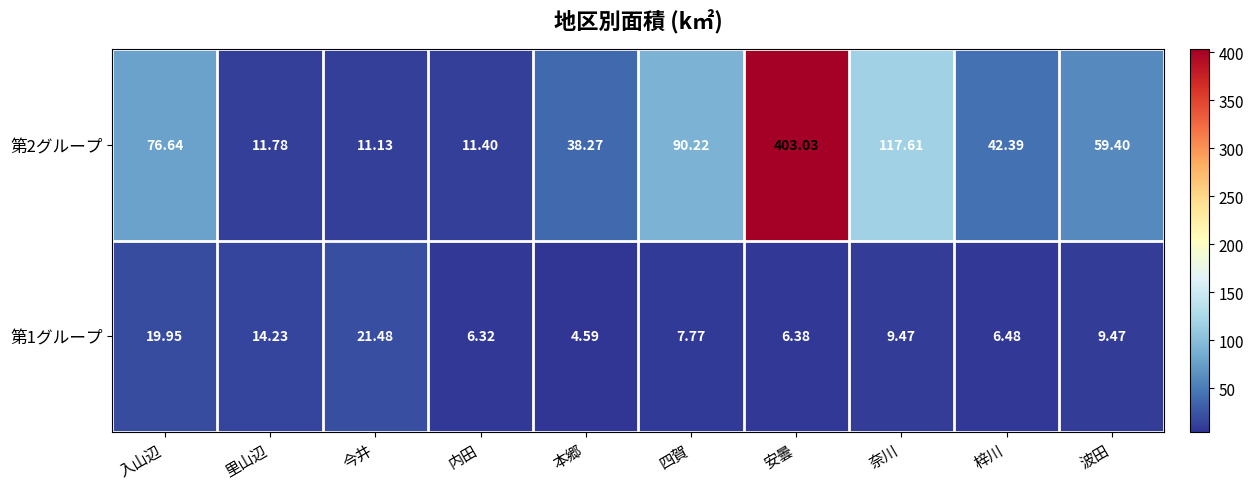

What is the minimum value shown in the chart?

4.6